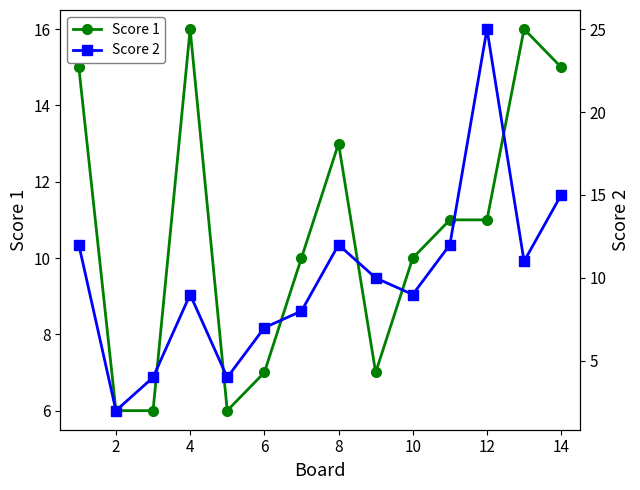

True or false: Score 1 has more than 0 interior local peaks.

True